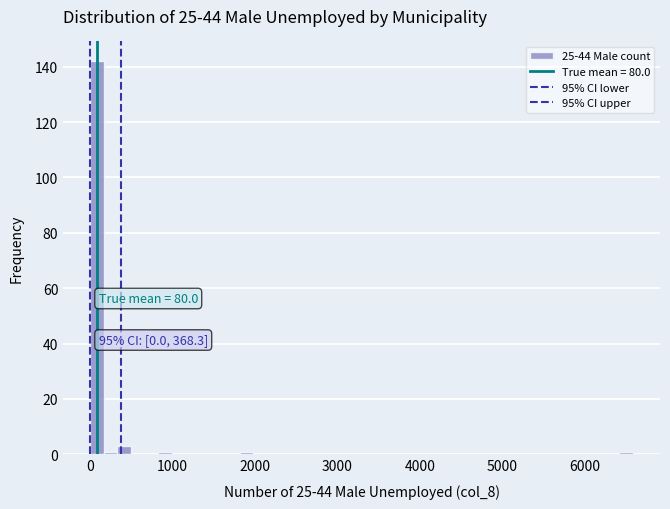

Around what value on the x-axis is the tallest bar? Give the approximate position of its centre, as read against the axis.

100